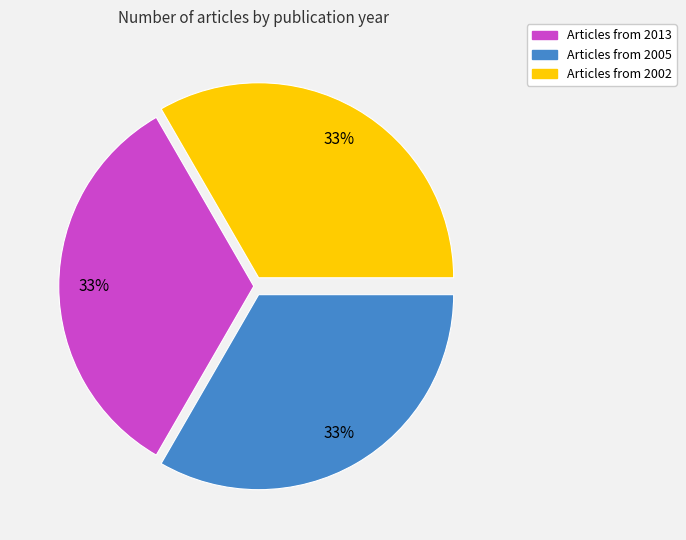

Is there any slice that represents more than half of the pie?

No